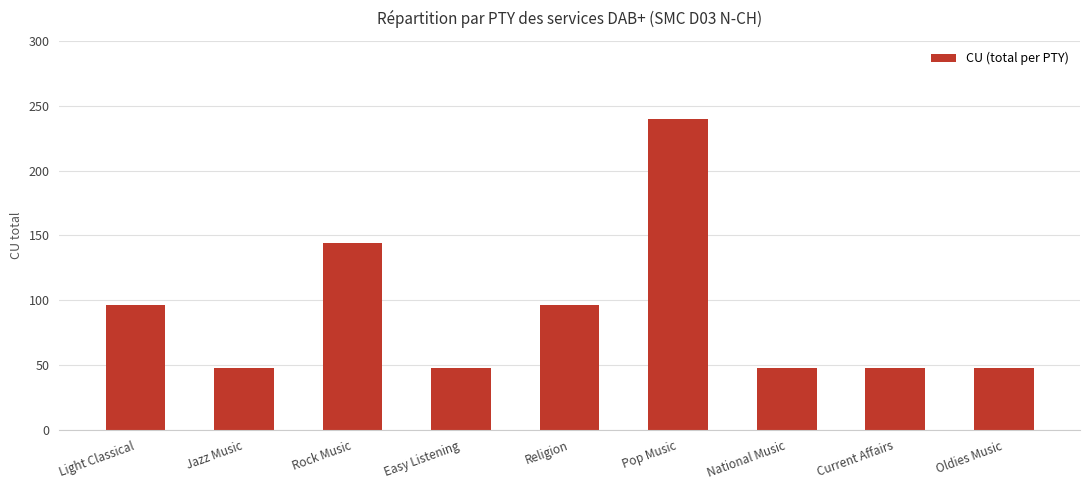

What is the sum of all values?

816